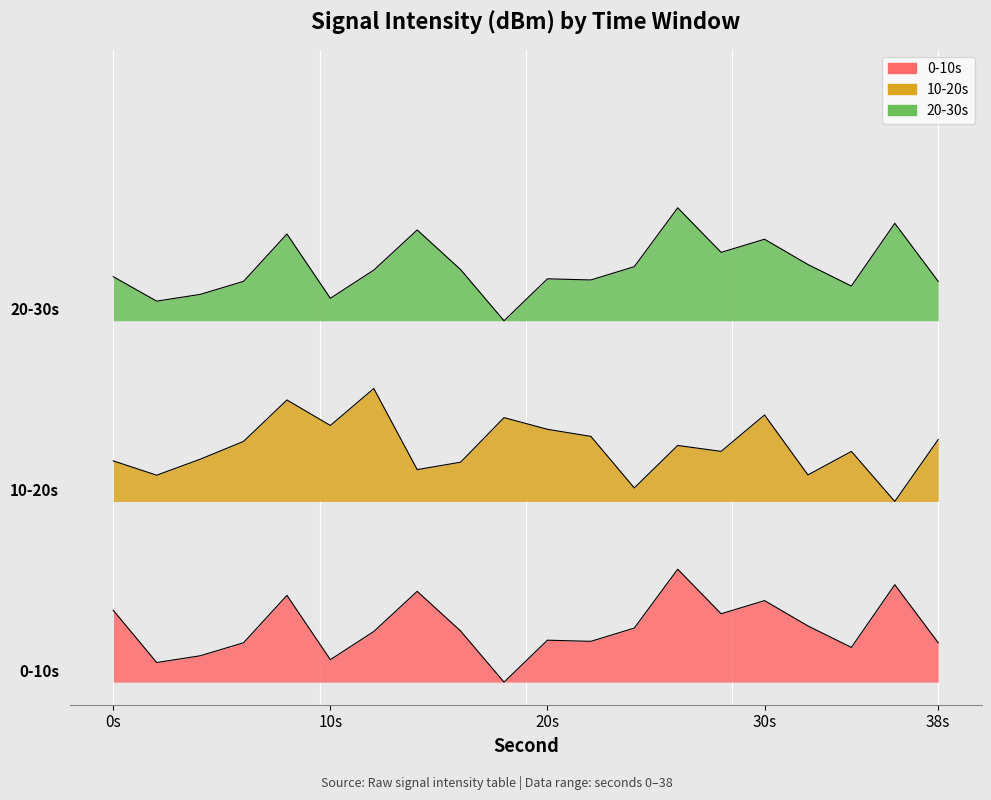

The value of 0-10s at 28 is 1.7. True or false?

False